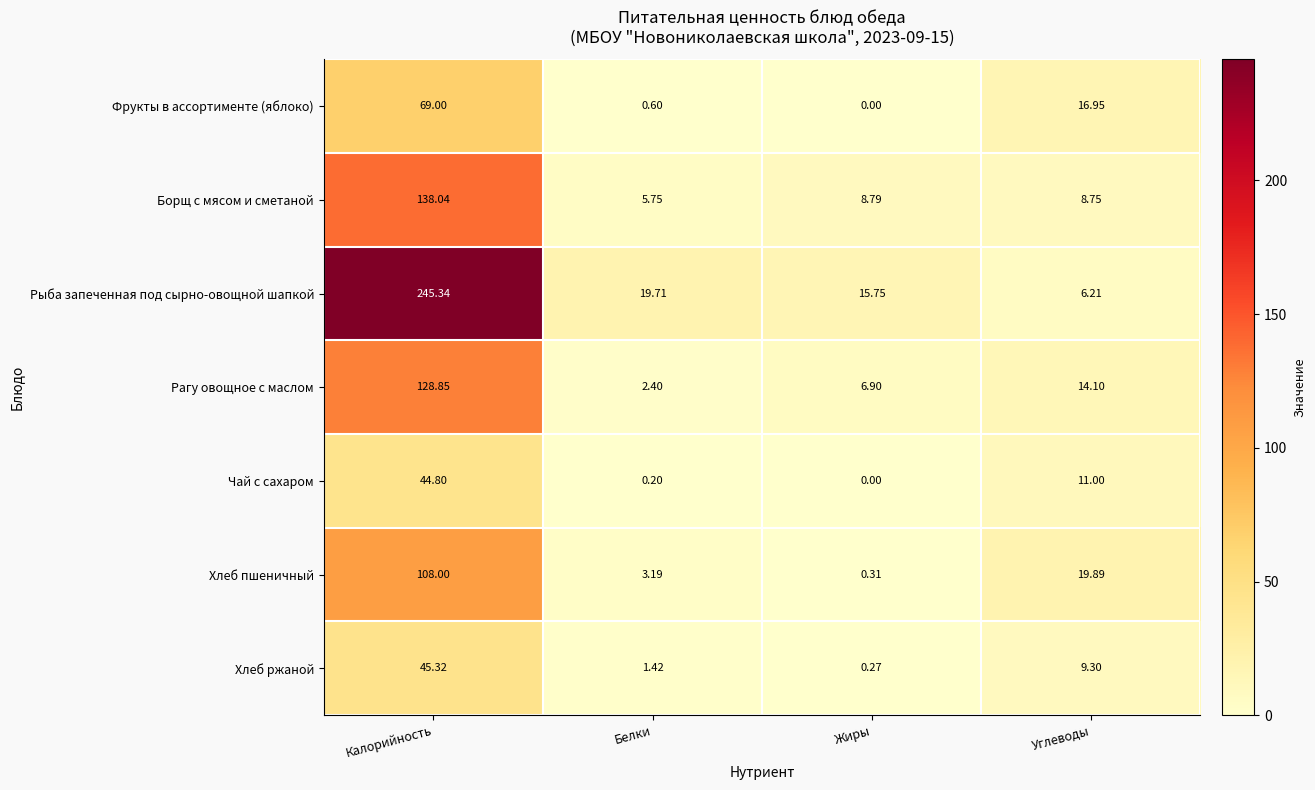

Which category has the lowest value in the Фрукты в ассортименте (яблоко) series?

Жиры